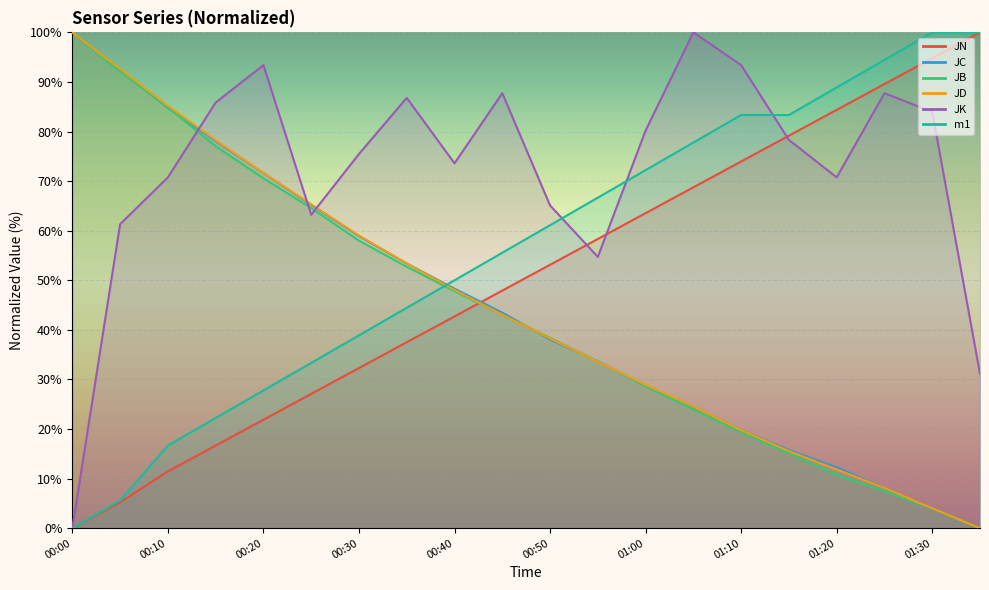

The JB series shows 26.6 at 00:30. True or false?

False